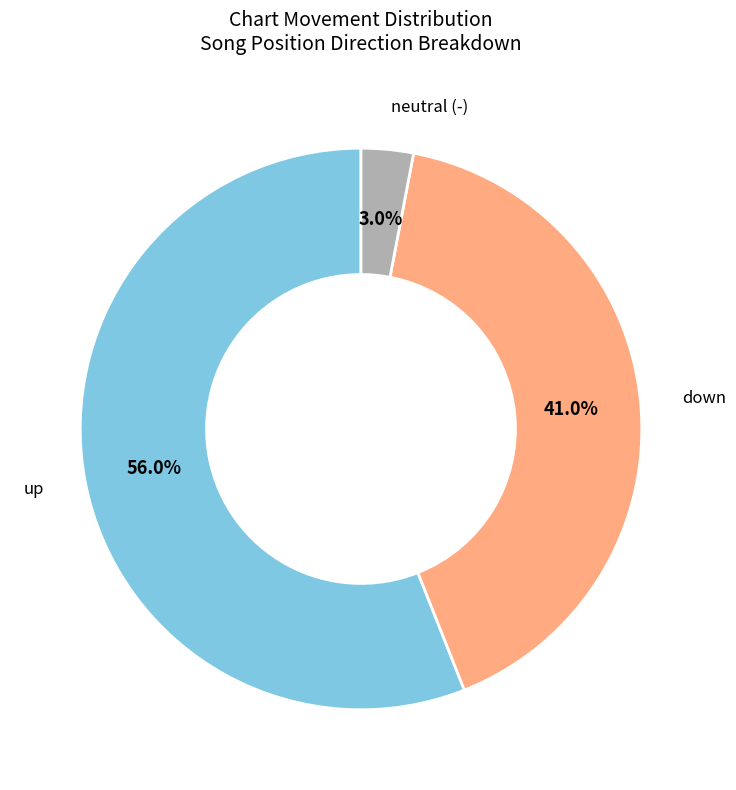

Is there any slice that represents more than half of the pie?

Yes